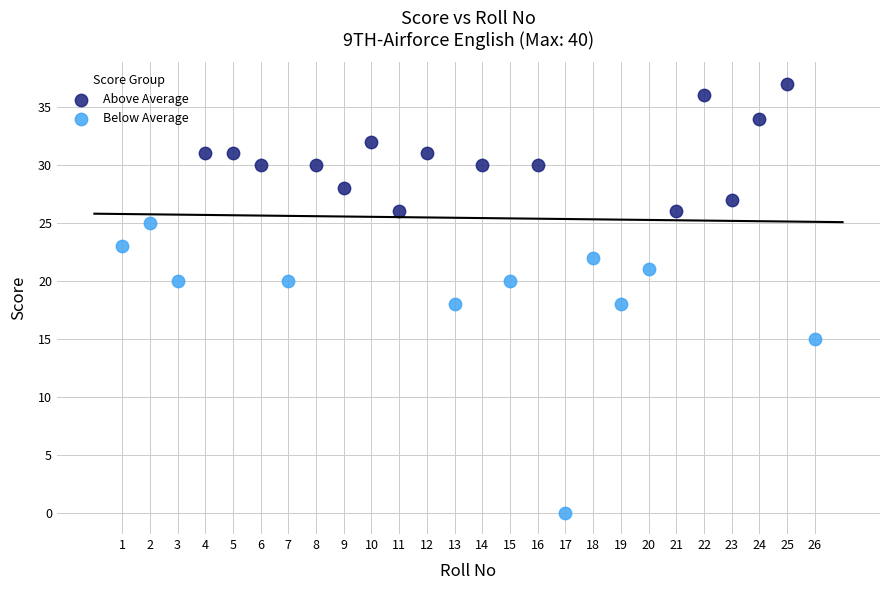

Which series has the widest spread of Y values?

Below Average